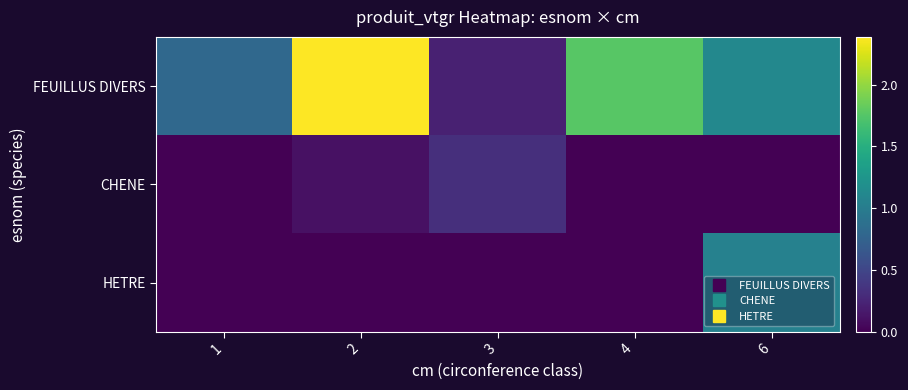

At which category does the chart reach its minimum across all series?

1